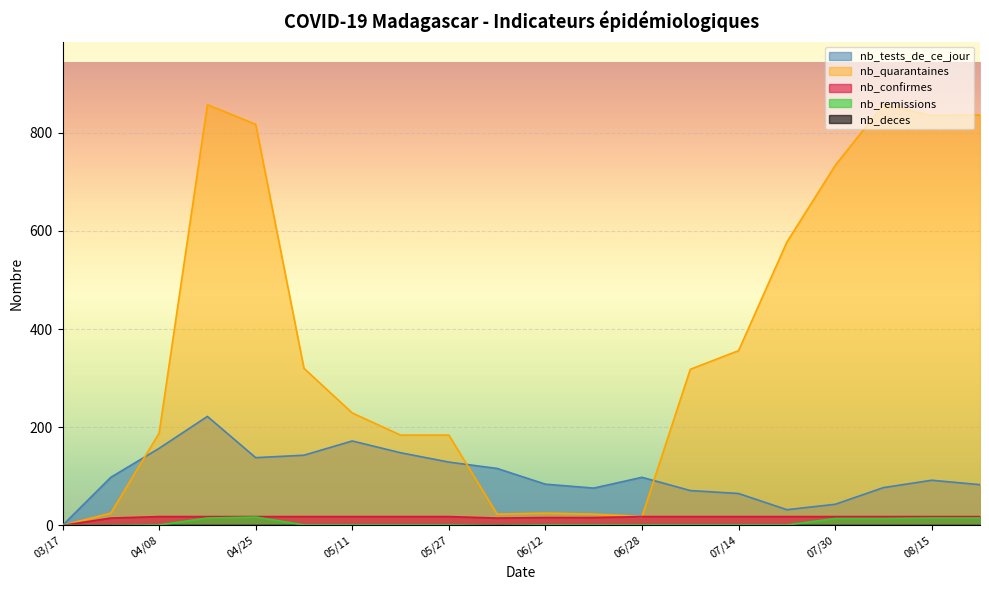

What is the maximum value shown in the chart?

857